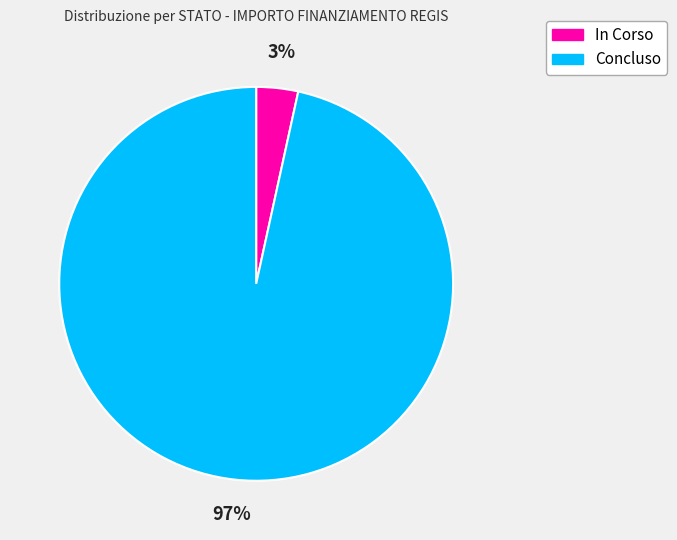

What is the smallest slice in the pie chart?

In Corso